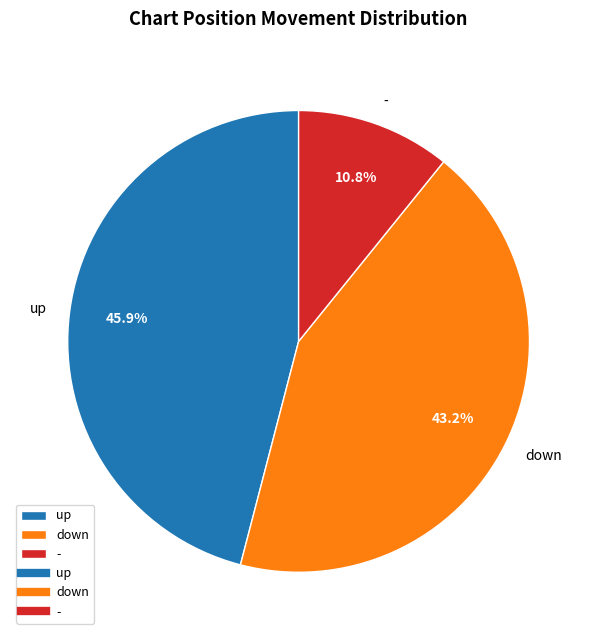

To the nearest percent, what is the average slice percentage?

33%